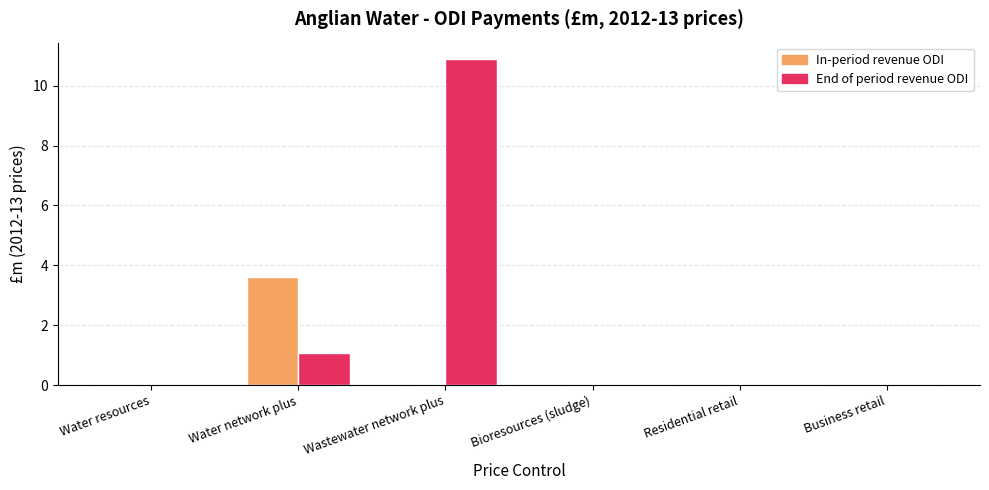

What value does the End of period revenue ODI series have at Water network plus?

1.1